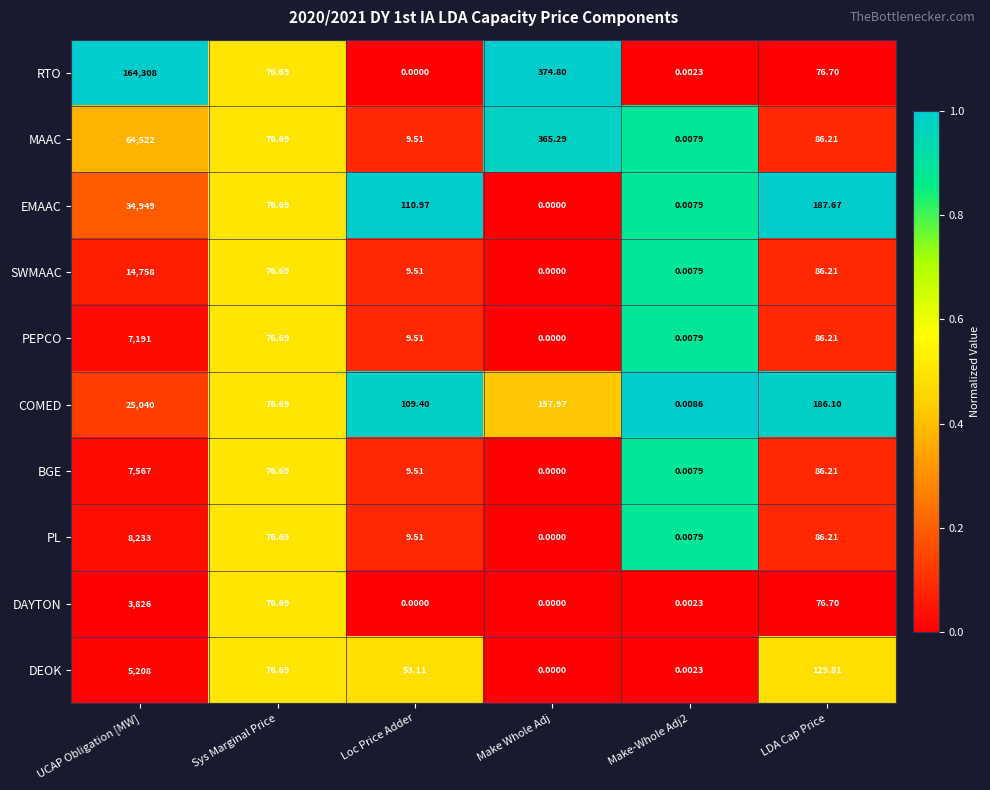

Which series has the largest range (max minus min)?

RTO